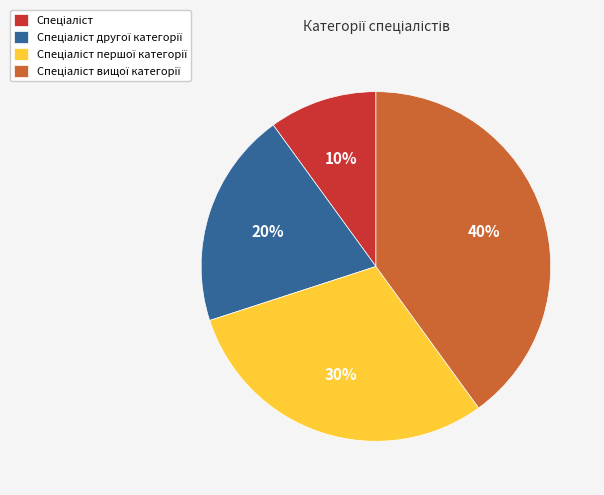

To the nearest percent, what is the difference between the largest and smallest slice percentages?

30%